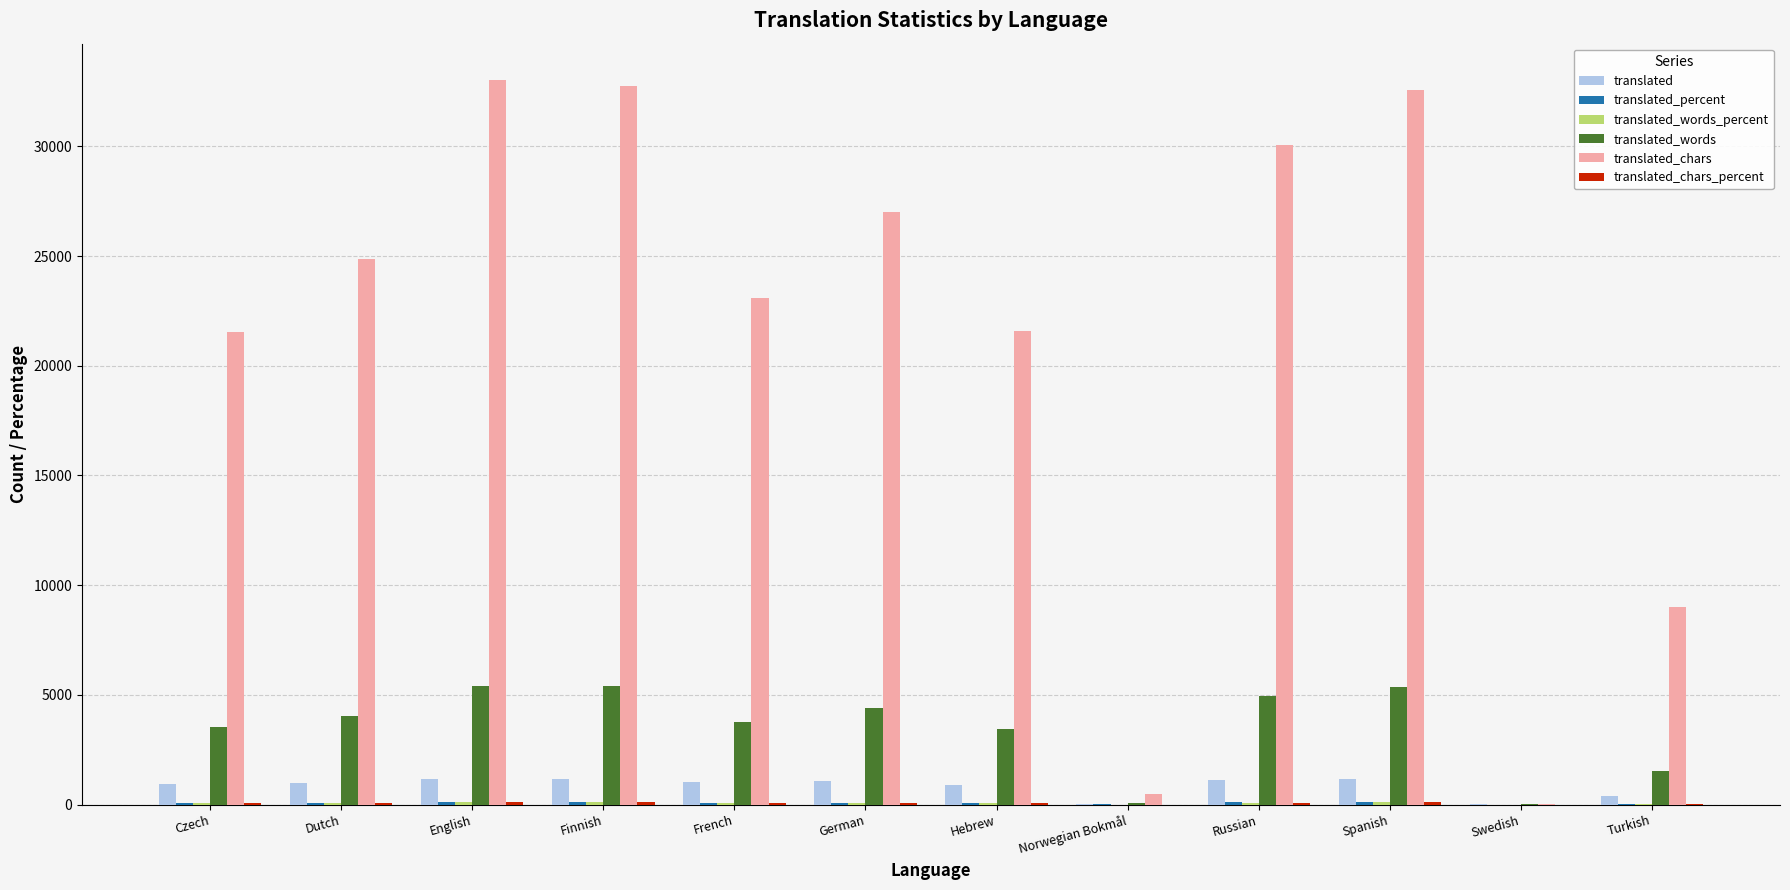

What is the sum of all translated values?

10007.0